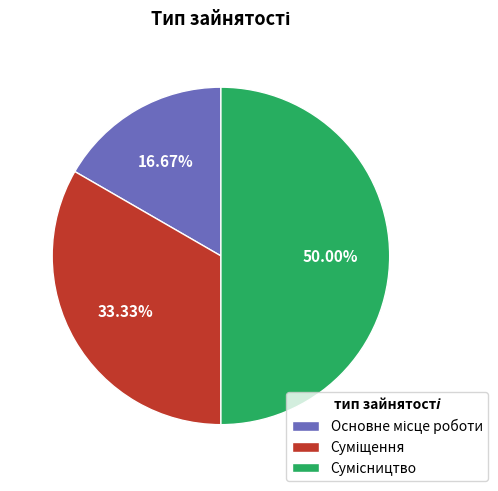

Count the number of slices in the pie.

3